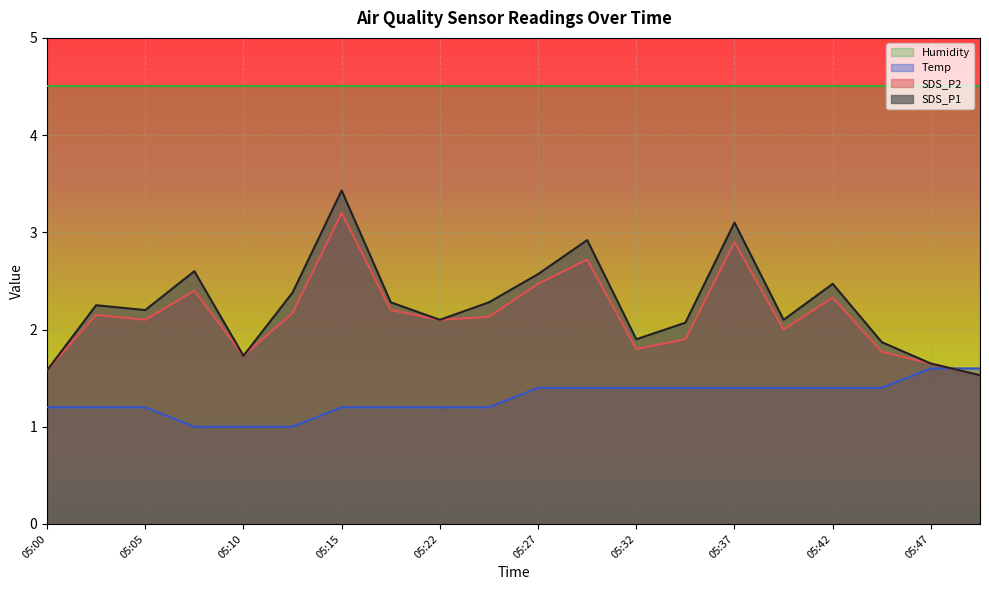

At how many categories does at least one series exceed 2?

20